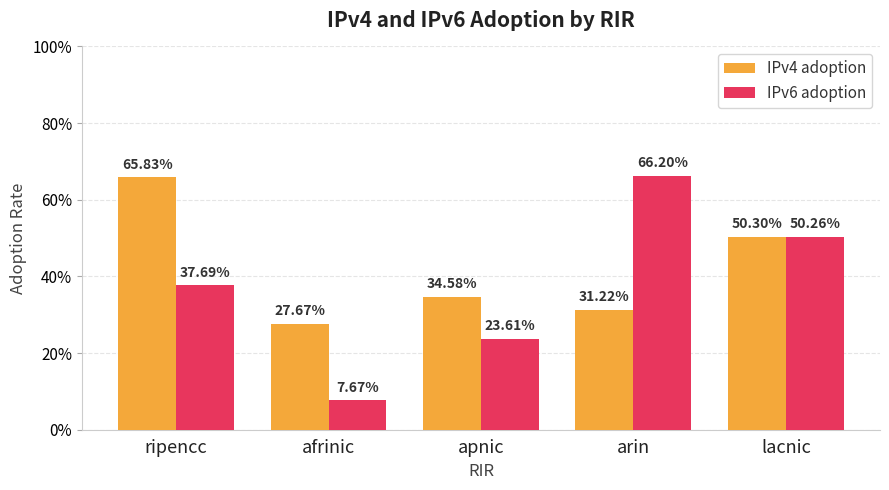

Which series changed the most between ripencc and apnic?

IPv4 adoption